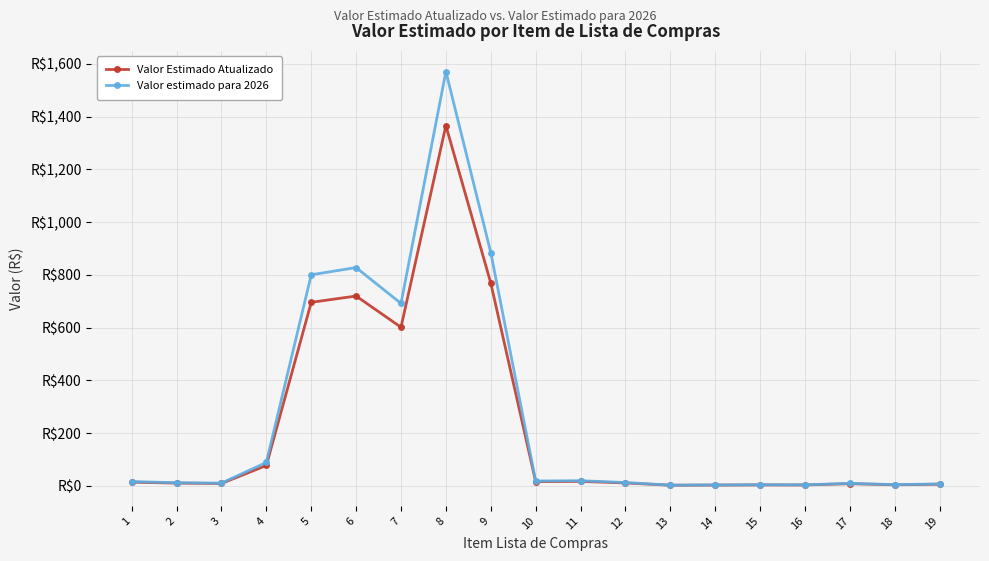

In Valor estimado para 2026, how many points are lower than both neighbors (excluding endpoints)?

6